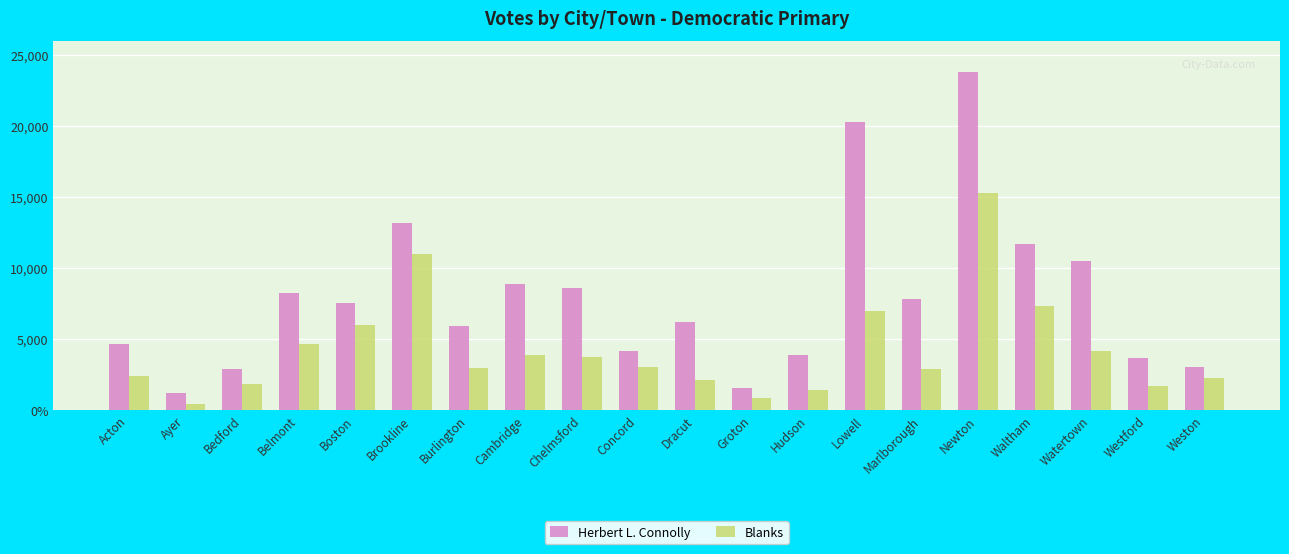

What are all the series names shown in the legend?

Herbert L. Connolly, Blanks